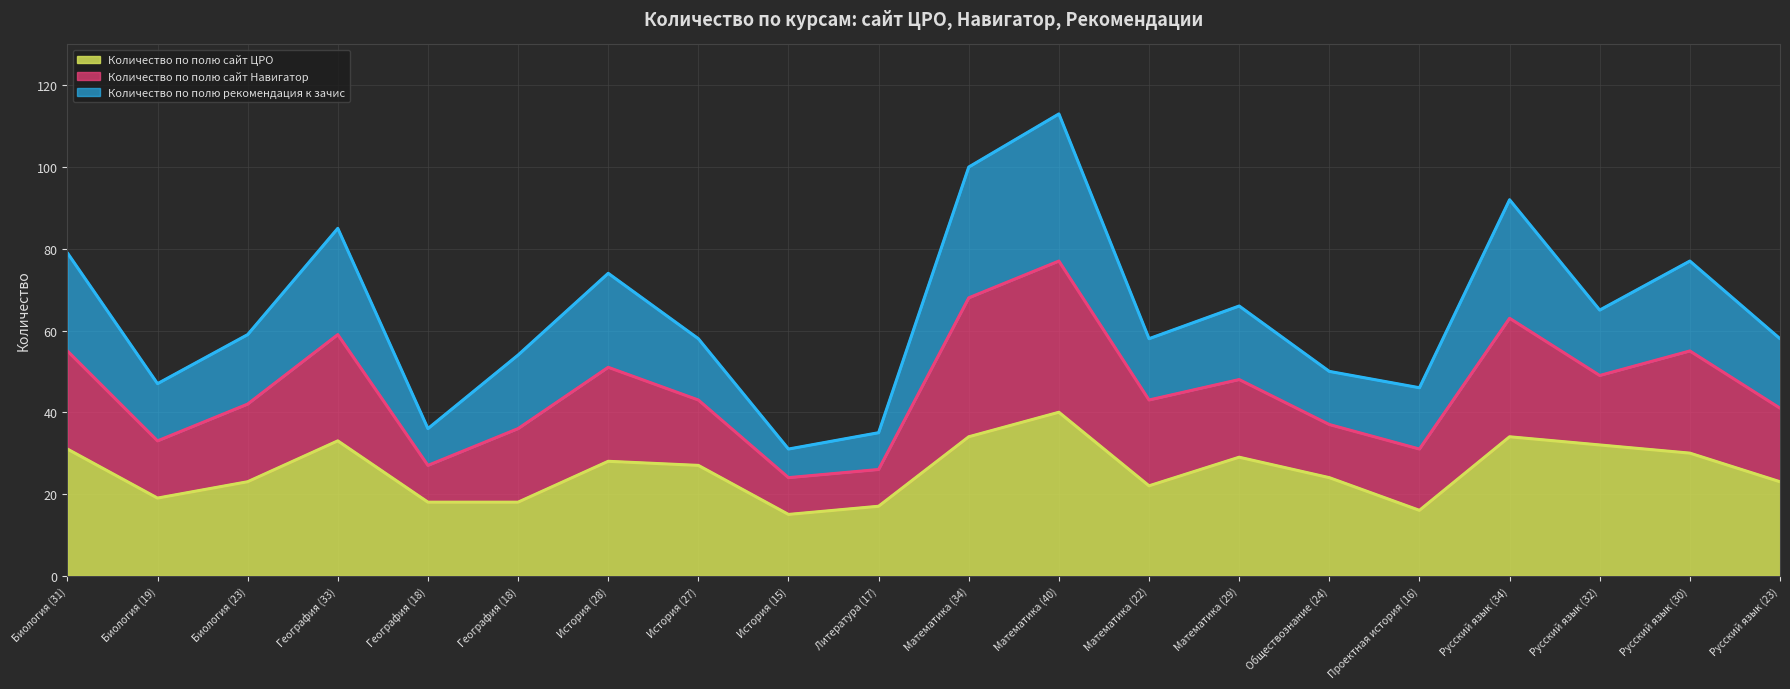

What is the smallest value displayed?

15